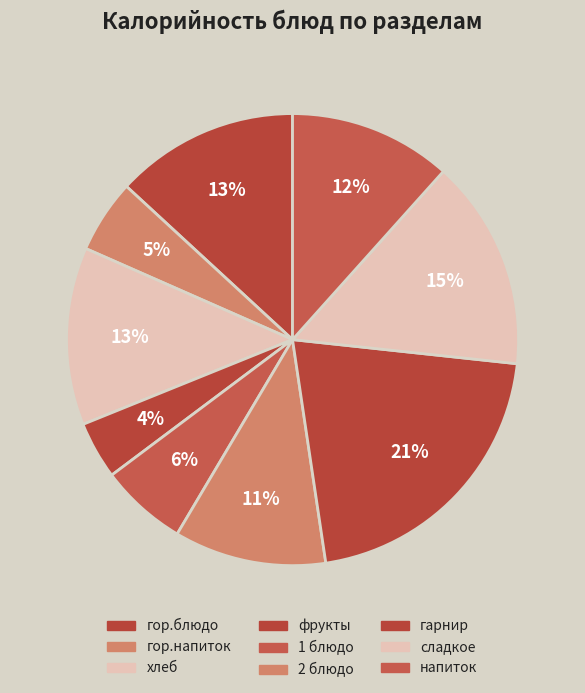

Is it true that фрукты is 4% of the pie?

True